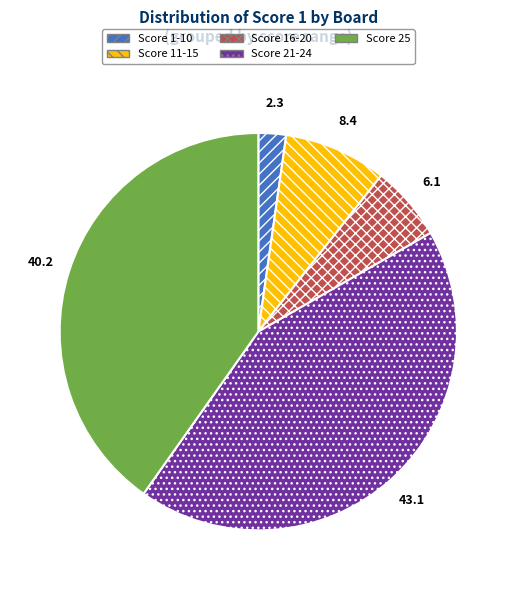

Between Score 1-10 and Score 25, which is larger?

Score 25